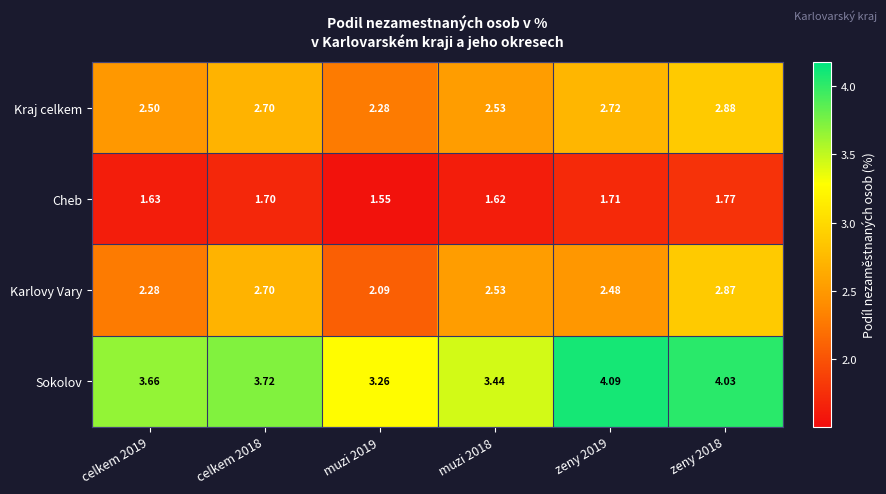

Which series has the largest total across all categories?

Sokolov